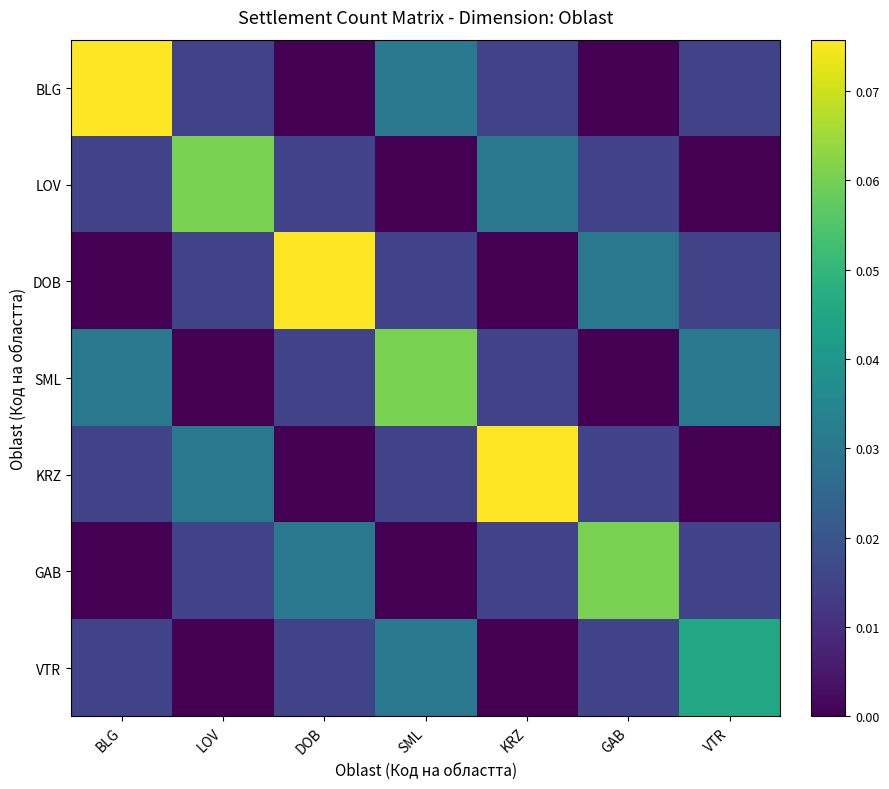

What is the spread (max minus min) of values at GAB?

0.1